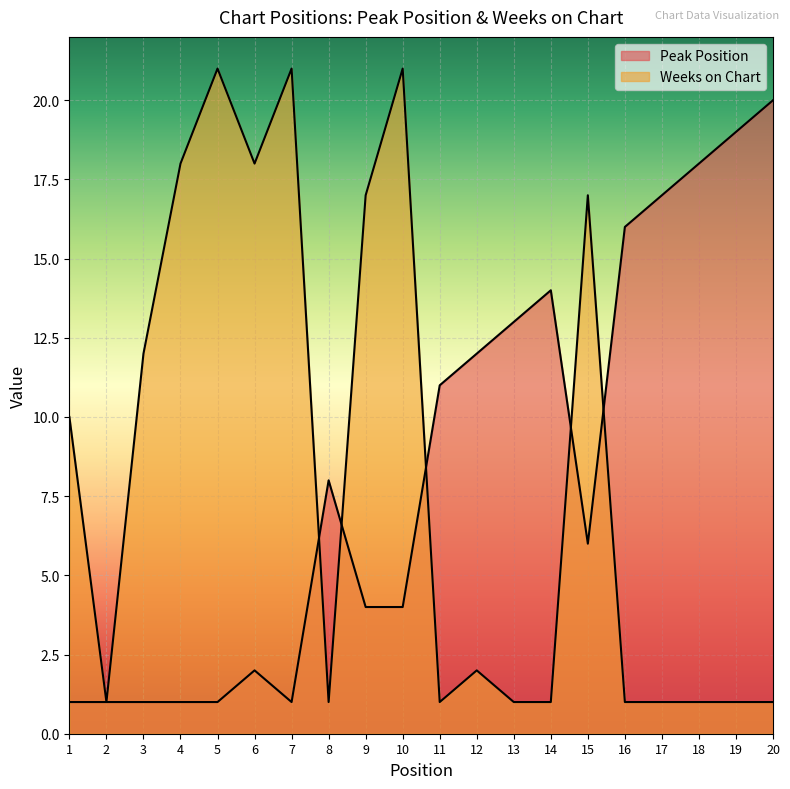

What is the difference between the maximum and minimum values in the Weeks on Chart series?

20